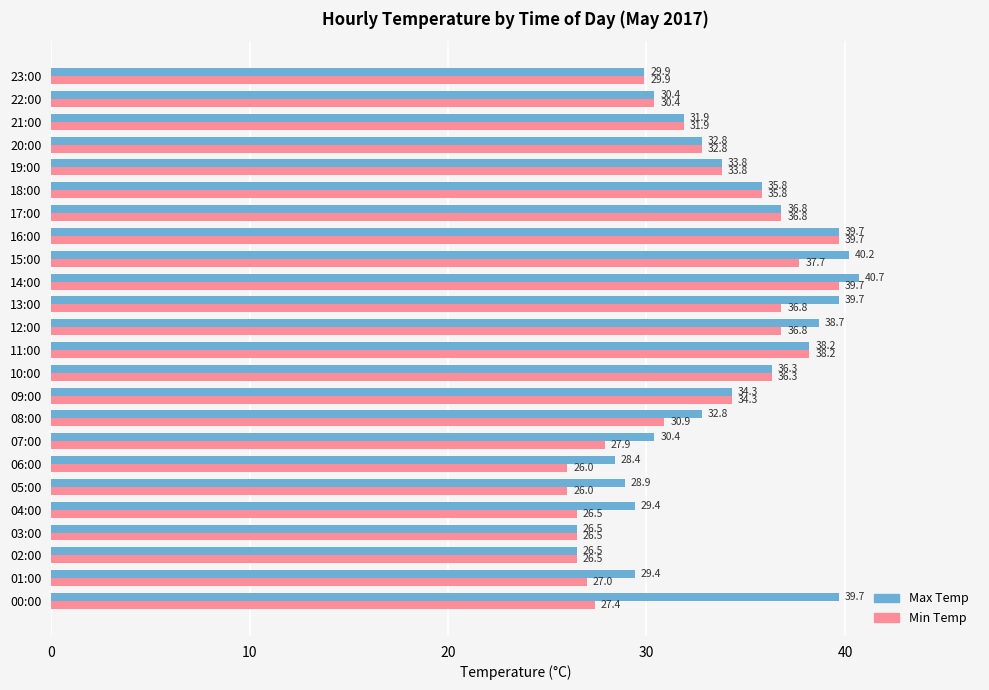

List the series in order of their peak value, lowest first.

Min Temp, Max Temp